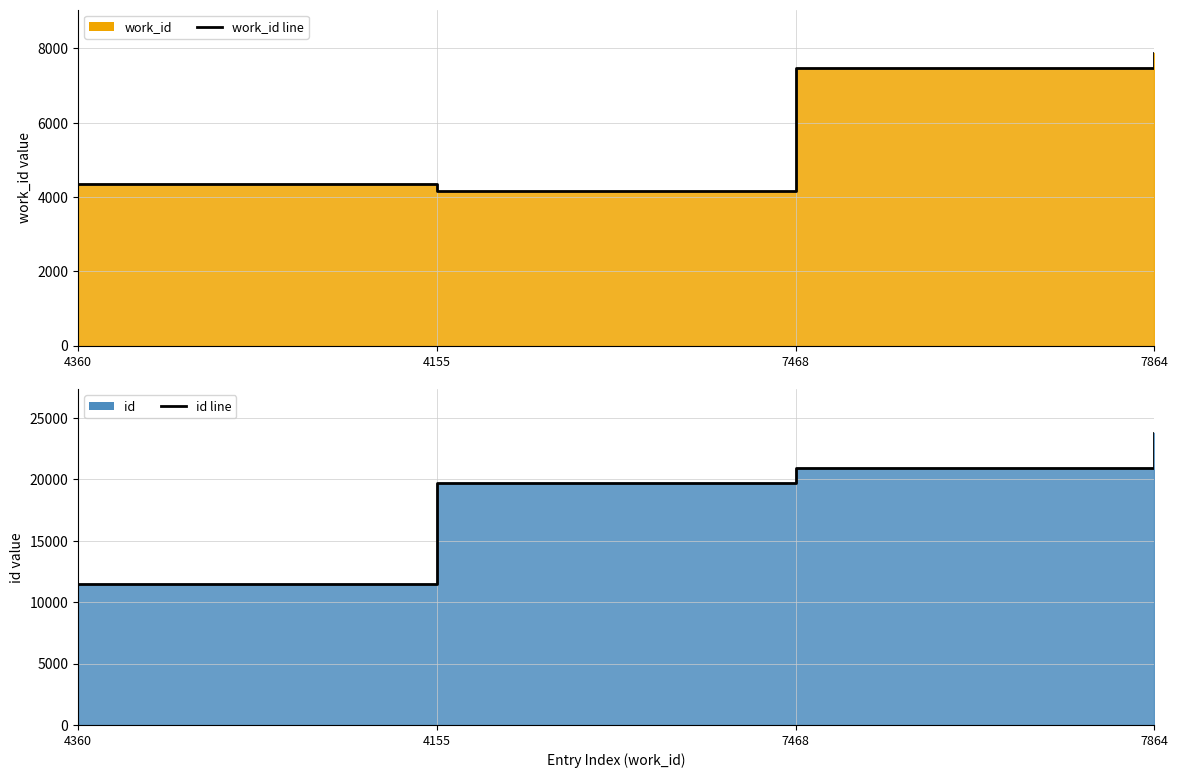

What is the value of the work_id line point at the 4th from the left?

7864